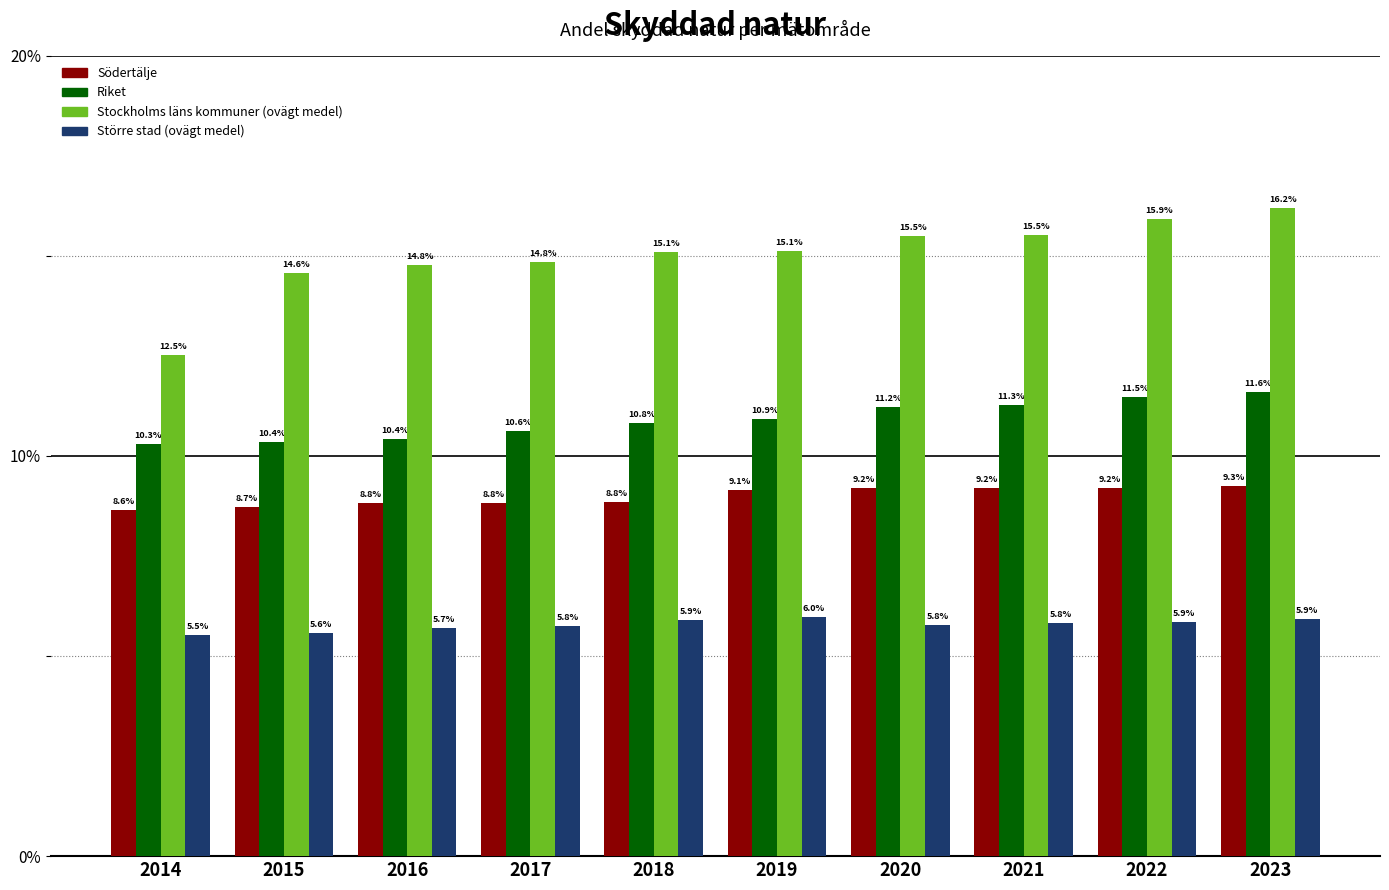

Reading left to right, extract all data points from this chart.

Södertälje: 8.6	8.7	8.8	8.8	8.8	9.1	9.2	9.2	9.2	9.3
Riket: 10.3	10.4	10.4	10.6	10.8	10.9	11.2	11.3	11.5	11.6
Stockholms läns kommuner (ovägt medel): 12.5	14.6	14.8	14.8	15.1	15.1	15.5	15.5	15.9	16.2
Större stad (ovägt medel): 5.5	5.6	5.7	5.8	5.9	6.0	5.8	5.8	5.9	5.9